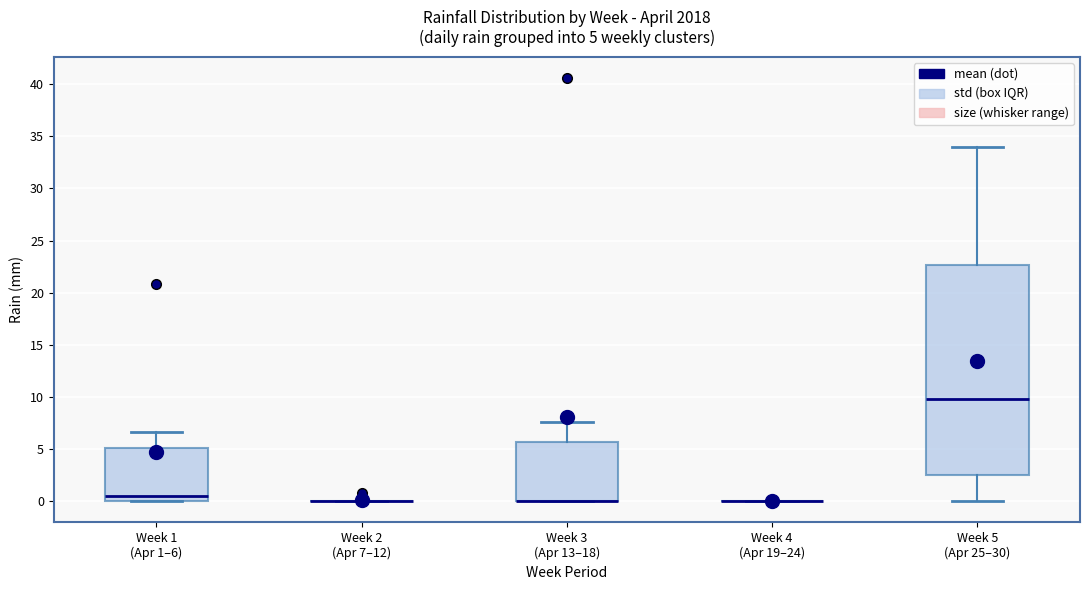

Which box is the tallest, from its lower edge to its upper edge?

Week 5 (Apr 25–30)